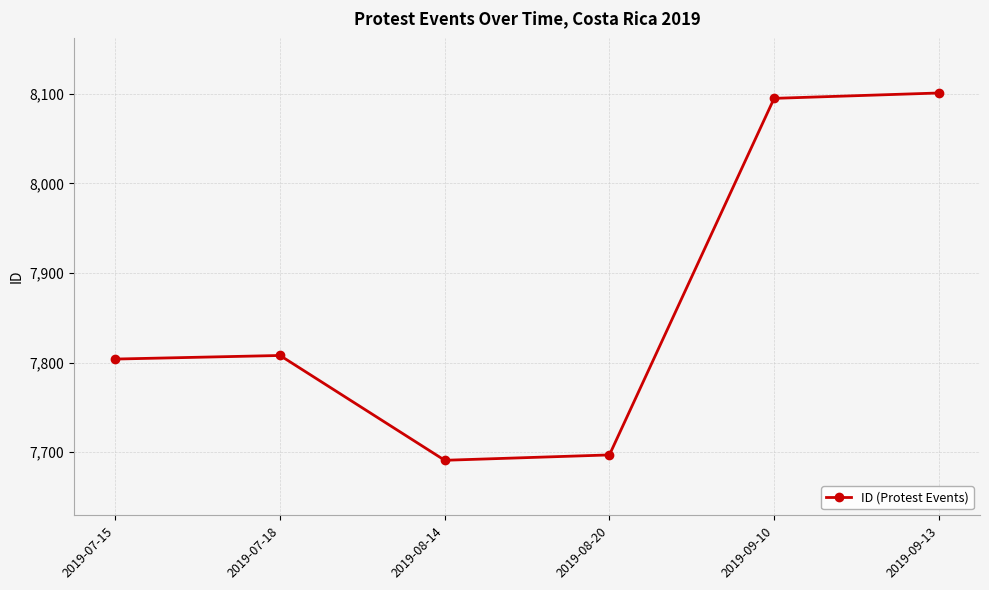

What value does the data have at 2019-07-15?

7804